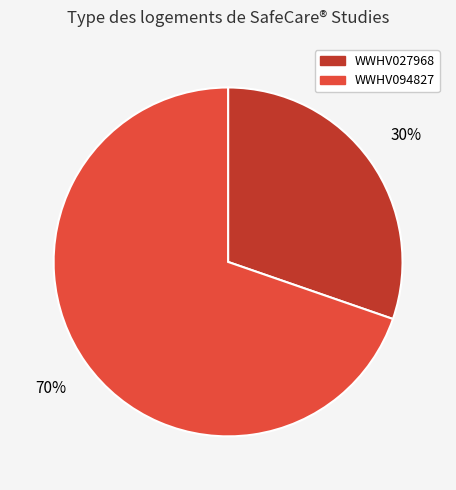

Between WWHV094827 and WWHV027968, which is larger?

WWHV094827